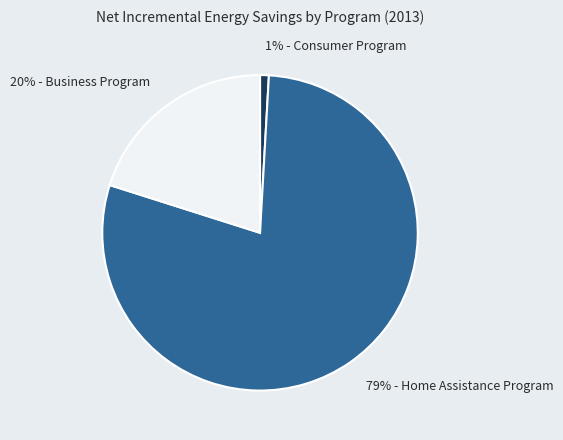

How many slices are in this pie chart?

3